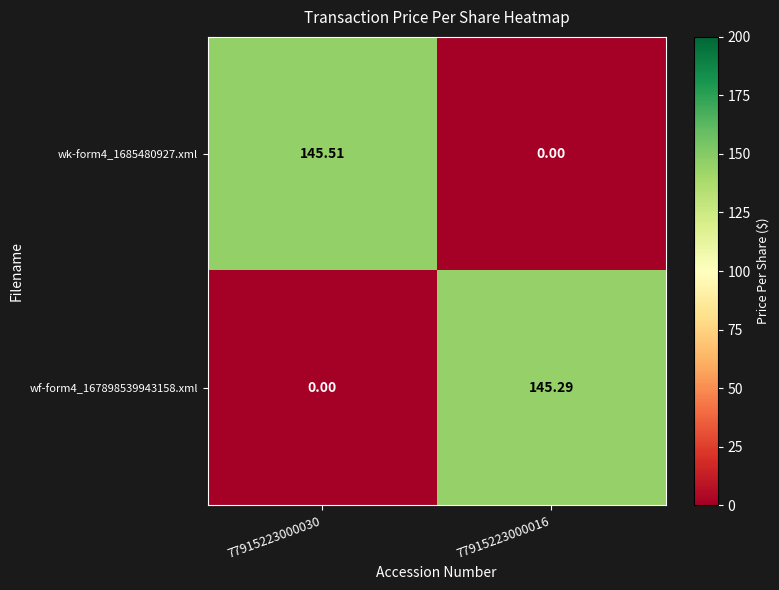

What is the spread (max minus min) of values at 77915223000016?

145.3